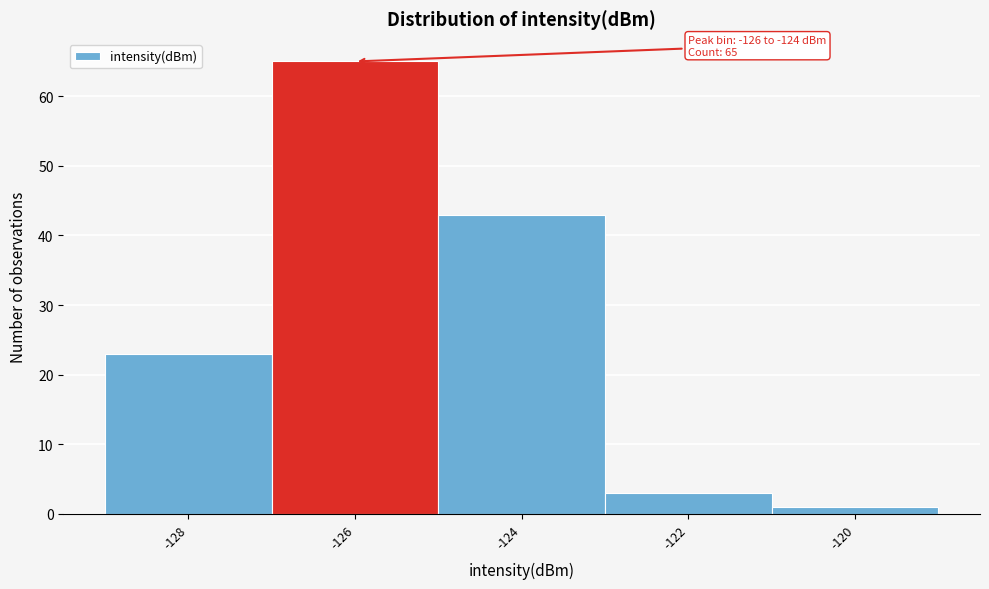

Reading left to right, transcribe all the data shown in this chart.

23	65	43	3	1